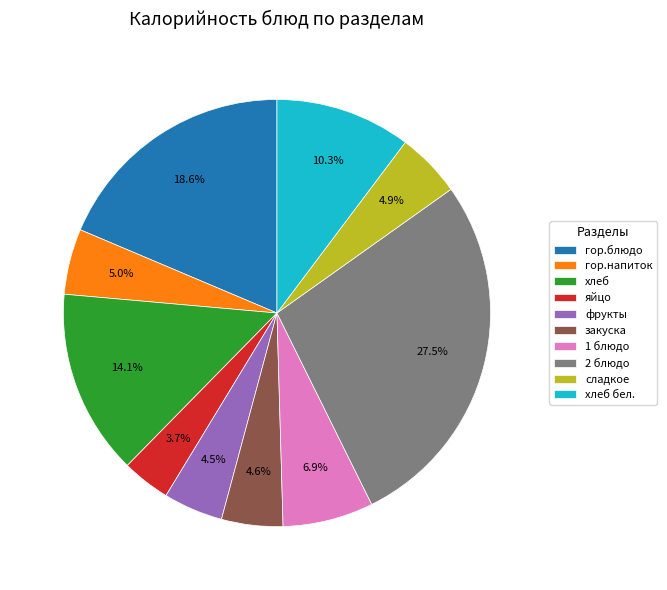

Is it true that фрукты is 16% of the pie?

False